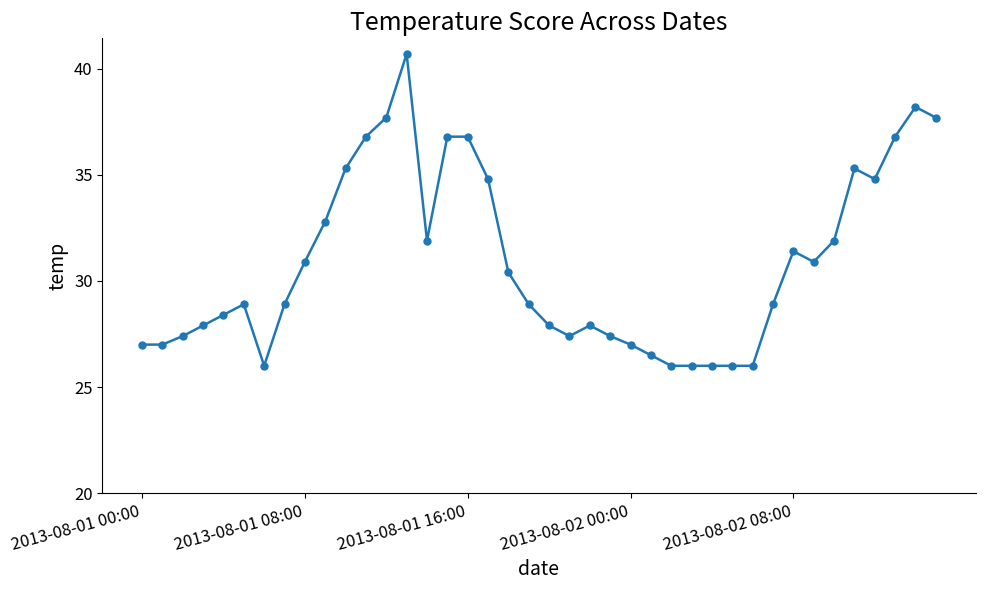

What is the difference between the maximum and minimum values?

14.7